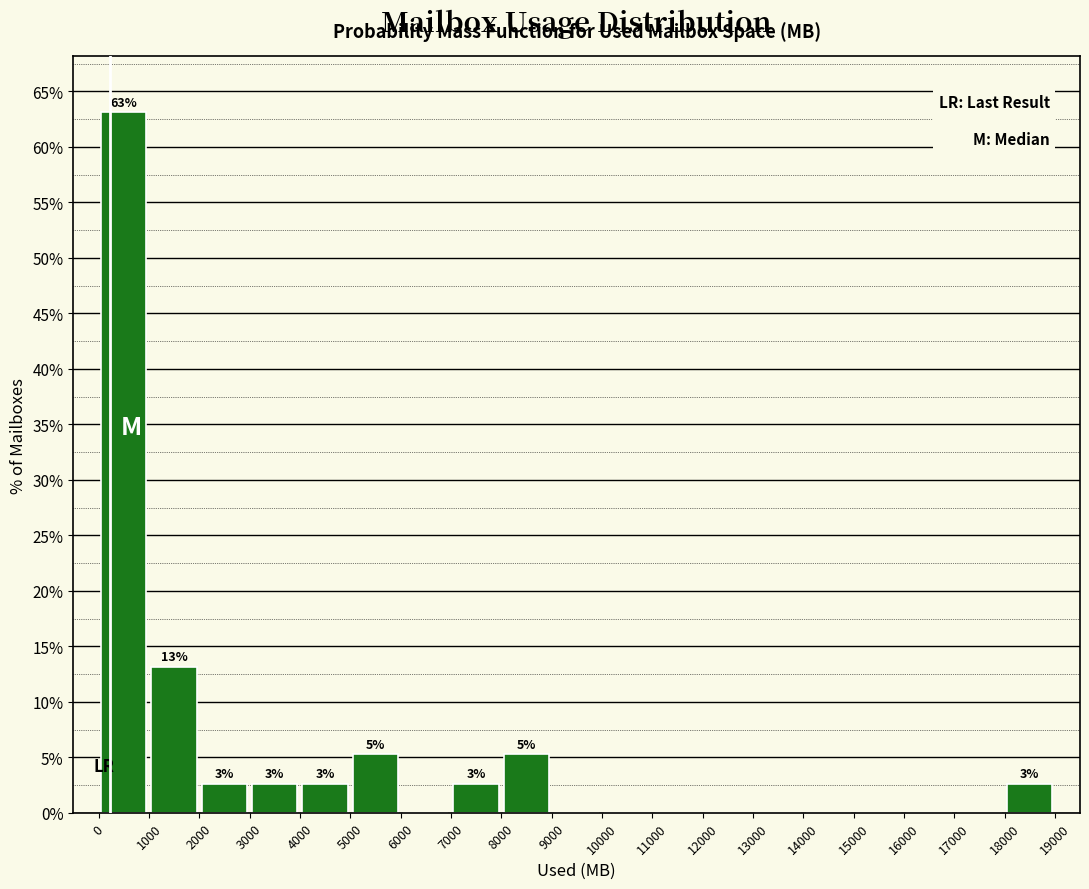

Over which range of the x-axis is the bar tallest?

0 to 1000